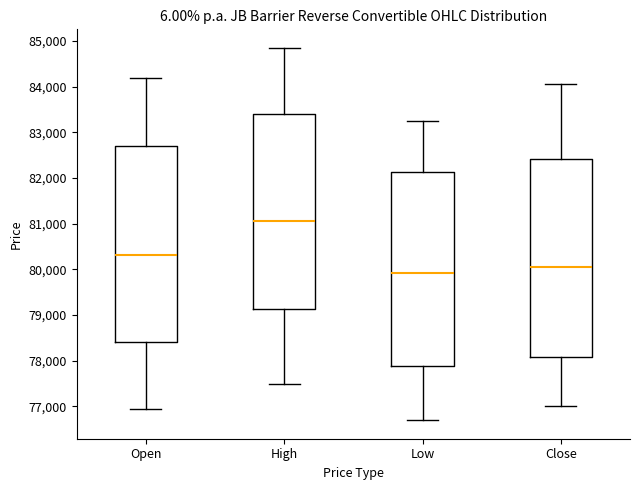

Which box has the highest median line?

High